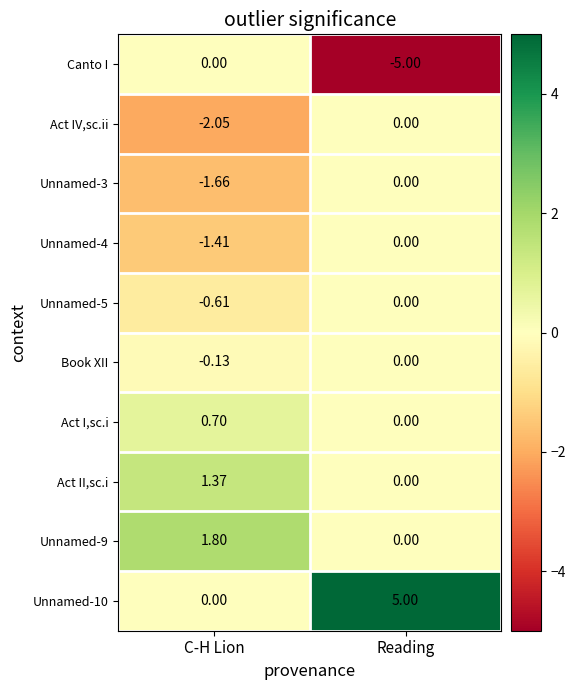

List the labels in order of Act II,sc.i value, largest first.

C-H Lion, Reading